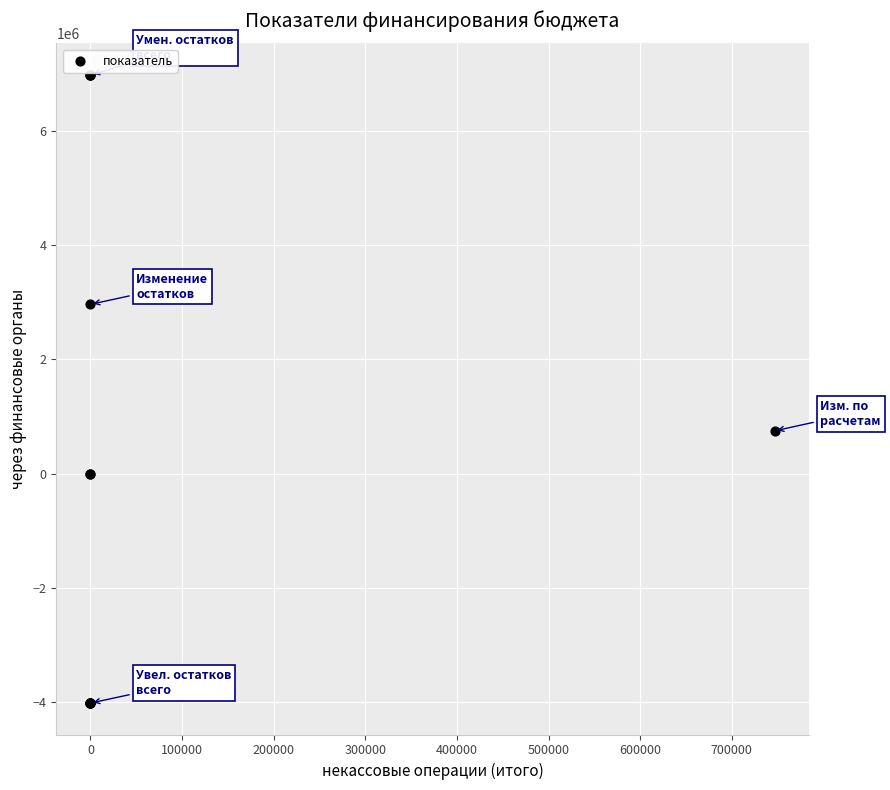

What Y value in the scatter plot is closest to 1480064?

746756.0